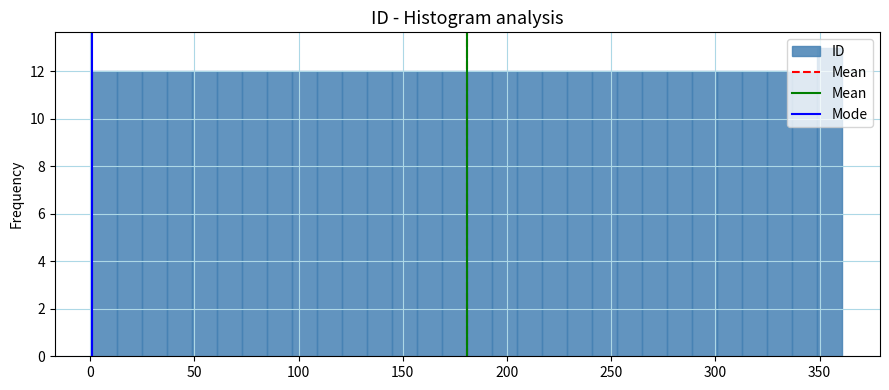

Read against the x-axis, roughly where is the centre of the tallest bar?

355